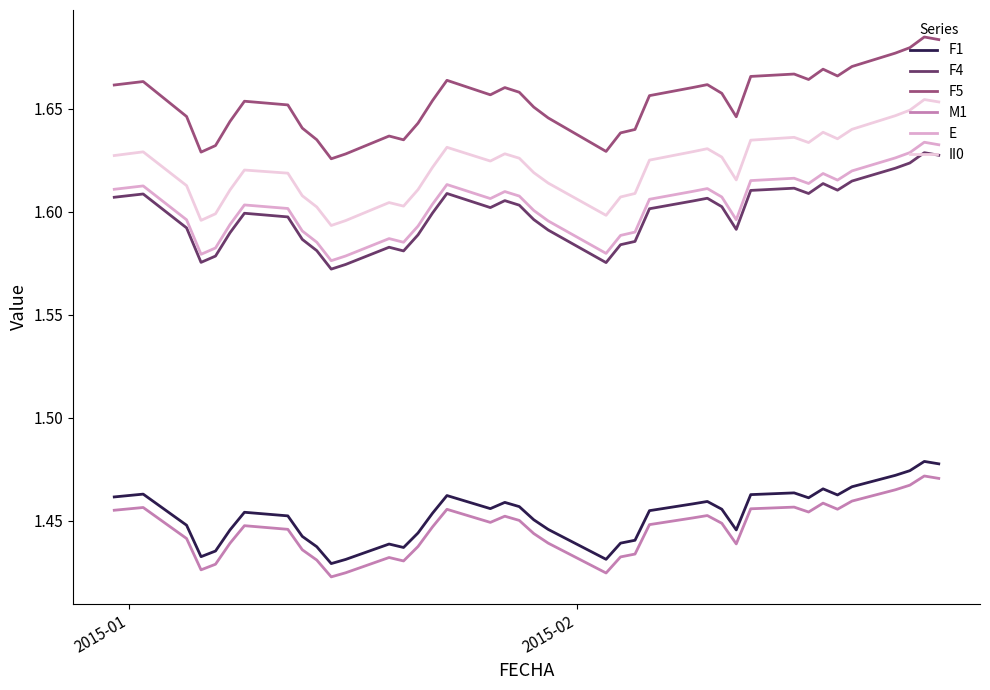

True or false: M1 and E intersect in this chart.

False